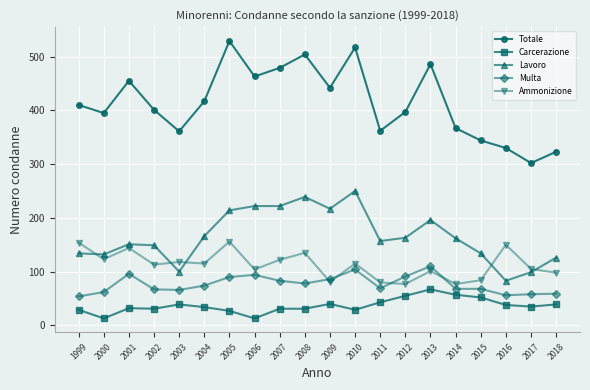

True or false: Multa and Lavoro intersect in this chart.

False